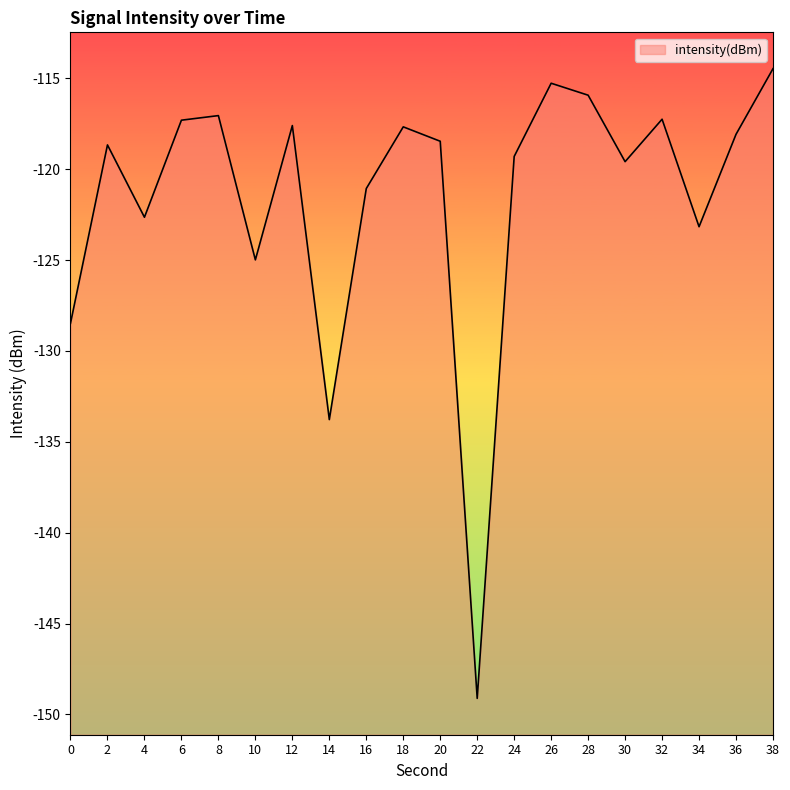

What is the value of the 8th point from the left?

-133.8